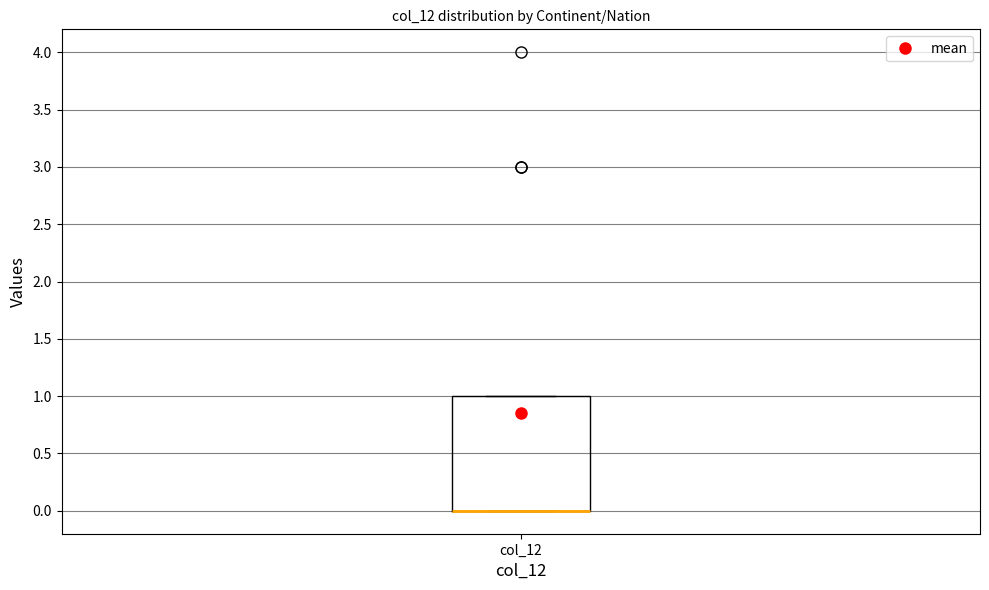

Transcribe this box plot: give where the median line is, the range the box spans, and where the two whiskers end, as read against the y-axis. The values are not printed on the chart, so give them approximately, as read against the axis.

median 0 (drawn on the box's lower edge), box 0 to 1, whiskers 0 to 1